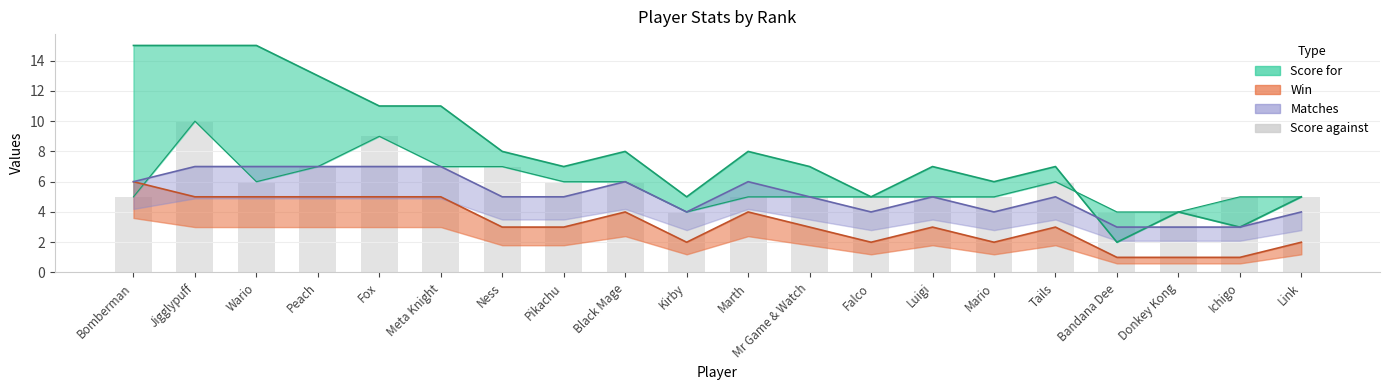

How many bars are there in total?

20